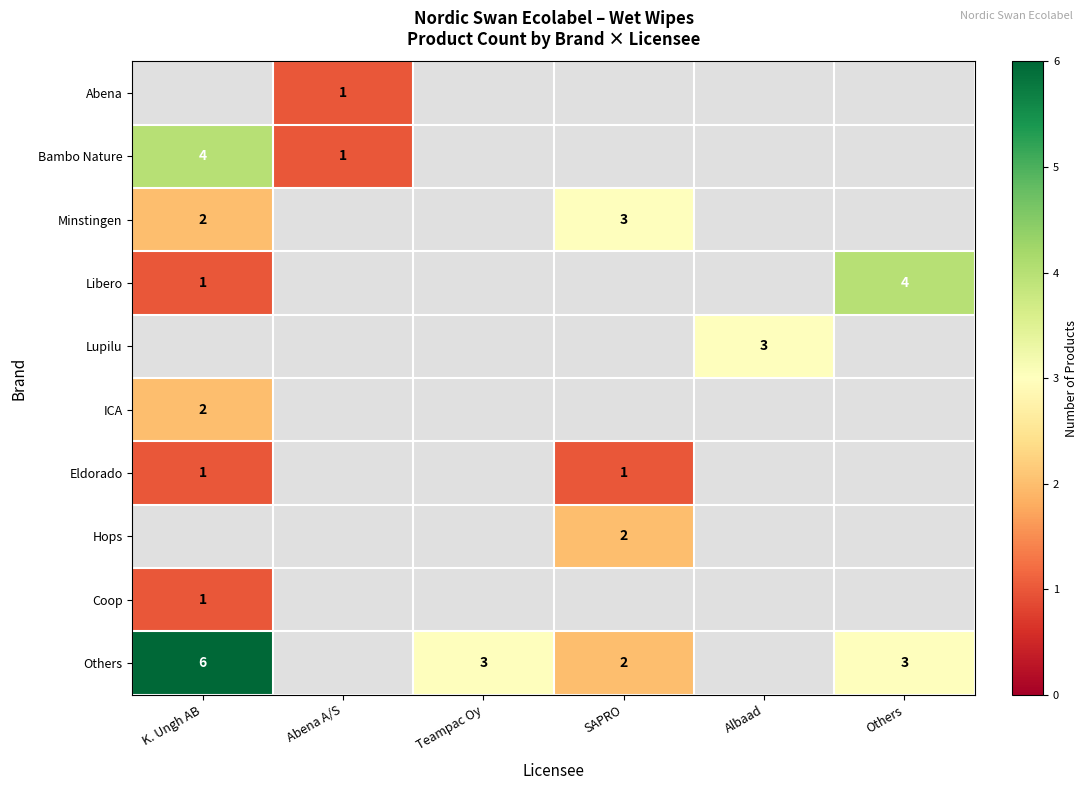

Between Teampac Oy and K. Ungh AB, which is larger?

K. Ungh AB